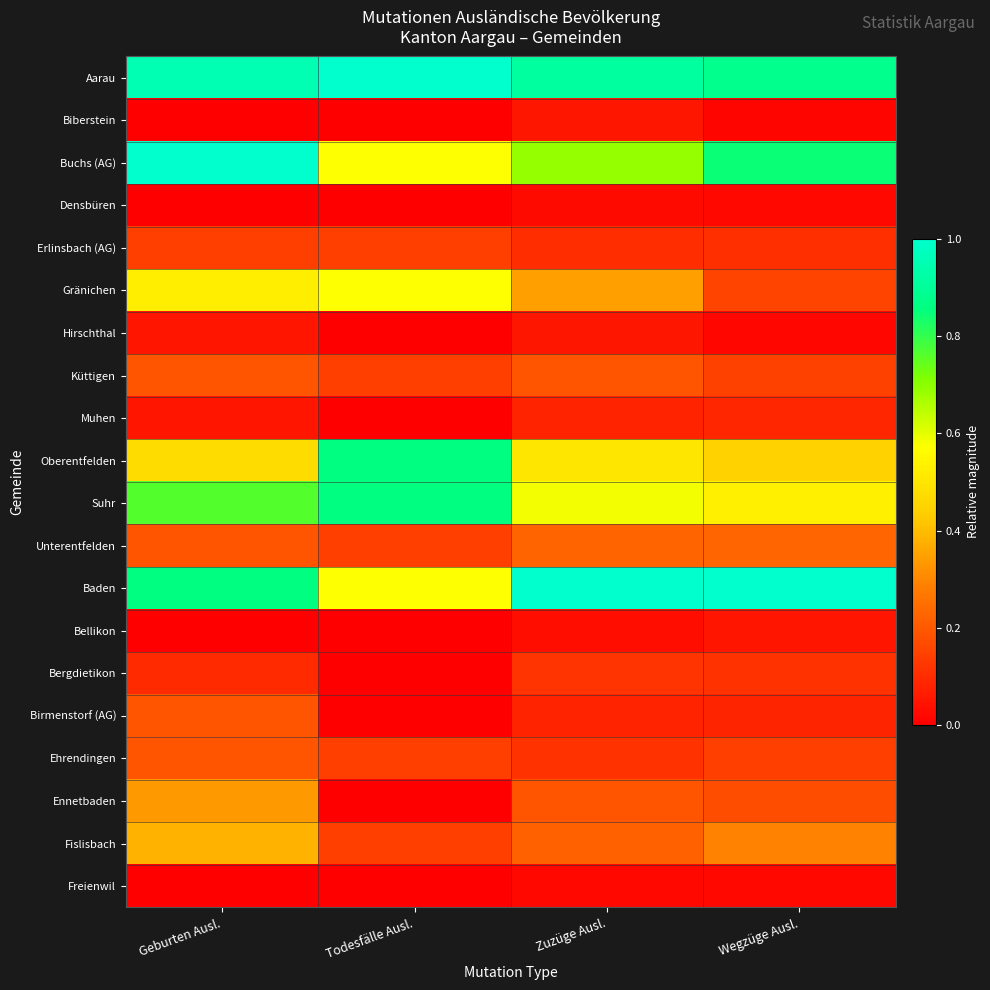

Reading left to right, list all the values displayed in this chart.

Aarau: Geburten Ausl.=1.0	Todesfälle Ausl.=1.0	Zuzüge Ausl.=0.9	Wegzüge Ausl.=0.9
Biberstein: Geburten Ausl.=0.0	Todesfälle Ausl.=0.0	Zuzüge Ausl.=0.1	Wegzüge Ausl.=0.0
Buchs (AG): Geburten Ausl.=1.0	Todesfälle Ausl.=0.6	Zuzüge Ausl.=0.7	Wegzüge Ausl.=0.8
Densbüren: Geburten Ausl.=0.0	Todesfälle Ausl.=0.0	Zuzüge Ausl.=0.0	Wegzüge Ausl.=0.0
Erlinsbach (AG): Geburten Ausl.=0.1	Todesfälle Ausl.=0.1	Zuzüge Ausl.=0.1	Wegzüge Ausl.=0.1
Gränichen: Geburten Ausl.=0.5	Todesfälle Ausl.=0.6	Zuzüge Ausl.=0.3	Wegzüge Ausl.=0.2
Hirschthal: Geburten Ausl.=0.0	Todesfälle Ausl.=0.0	Zuzüge Ausl.=0.1	Wegzüge Ausl.=0.0
Küttigen: Geburten Ausl.=0.2	Todesfälle Ausl.=0.1	Zuzüge Ausl.=0.2	Wegzüge Ausl.=0.1
Muhen: Geburten Ausl.=0.0	Todesfälle Ausl.=0.0	Zuzüge Ausl.=0.1	Wegzüge Ausl.=0.1
Oberentfelden: Geburten Ausl.=0.5	Todesfälle Ausl.=0.9	Zuzüge Ausl.=0.5	Wegzüge Ausl.=0.4
Suhr: Geburten Ausl.=0.8	Todesfälle Ausl.=0.9	Zuzüge Ausl.=0.6	Wegzüge Ausl.=0.5
Unterentfelden: Geburten Ausl.=0.2	Todesfälle Ausl.=0.1	Zuzüge Ausl.=0.2	Wegzüge Ausl.=0.2
Baden: Geburten Ausl.=0.9	Todesfälle Ausl.=0.6	Zuzüge Ausl.=1.0	Wegzüge Ausl.=1.0
Bellikon: Geburten Ausl.=0.0	Todesfälle Ausl.=0.0	Zuzüge Ausl.=0.0	Wegzüge Ausl.=0.0
Bergdietikon: Geburten Ausl.=0.1	Todesfälle Ausl.=0.0	Zuzüge Ausl.=0.1	Wegzüge Ausl.=0.1
Birmenstorf (AG): Geburten Ausl.=0.2	Todesfälle Ausl.=0.0	Zuzüge Ausl.=0.1	Wegzüge Ausl.=0.1
Ehrendingen: Geburten Ausl.=0.2	Todesfälle Ausl.=0.1	Zuzüge Ausl.=0.1	Wegzüge Ausl.=0.1
Ennetbaden: Geburten Ausl.=0.3	Todesfälle Ausl.=0.0	Zuzüge Ausl.=0.2	Wegzüge Ausl.=0.2
Fislisbach: Geburten Ausl.=0.4	Todesfälle Ausl.=0.1	Zuzüge Ausl.=0.2	Wegzüge Ausl.=0.3
Freienwil: Geburten Ausl.=0.0	Todesfälle Ausl.=0.0	Zuzüge Ausl.=0.0	Wegzüge Ausl.=0.0